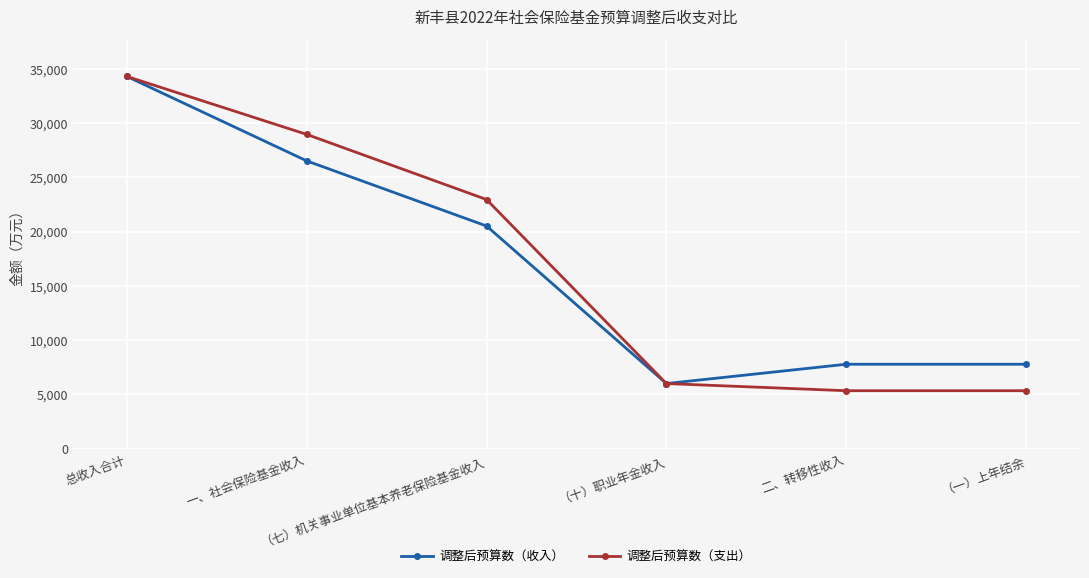

Is it true that 调整后预算数（支出） equals 10765 at （十）职业年金收入?

False